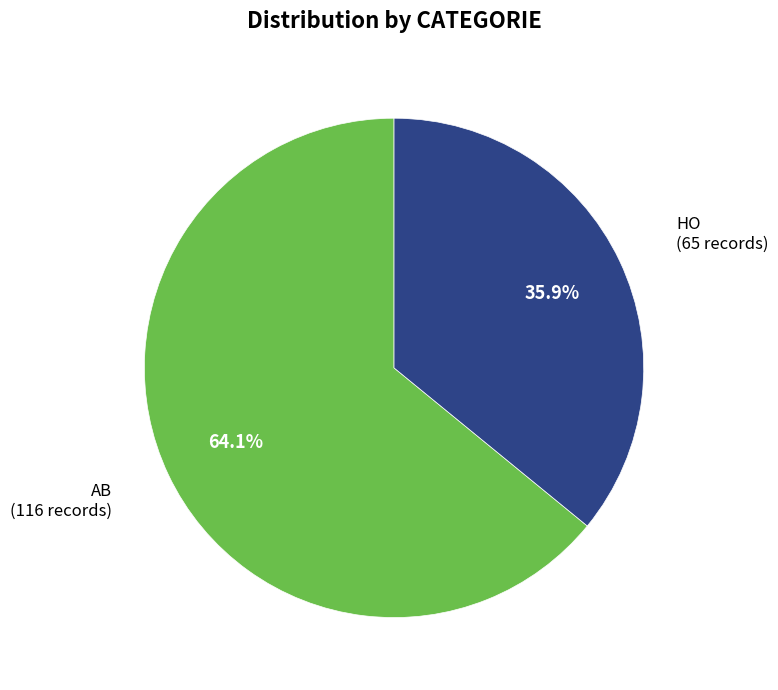

To the nearest percent, what portion does HO represent?

36%